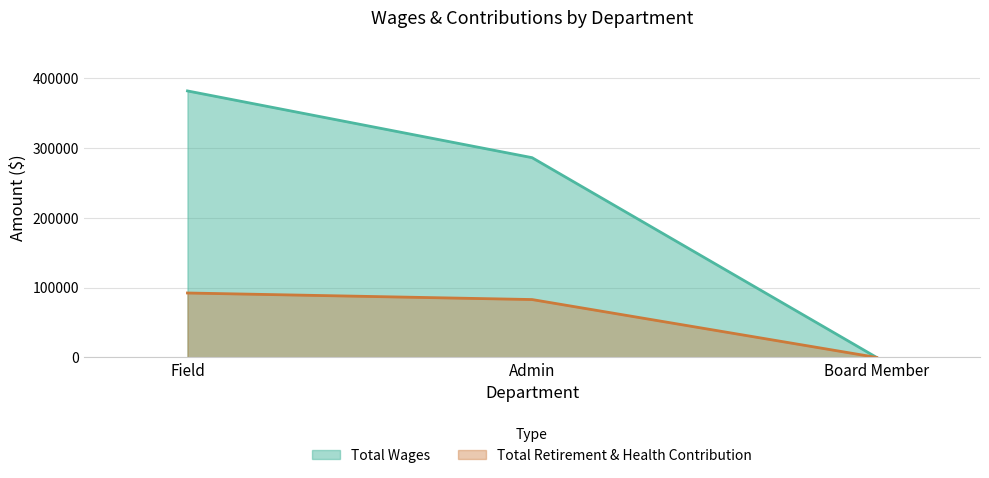

At how many categories does at least one series exceed 223789?

2